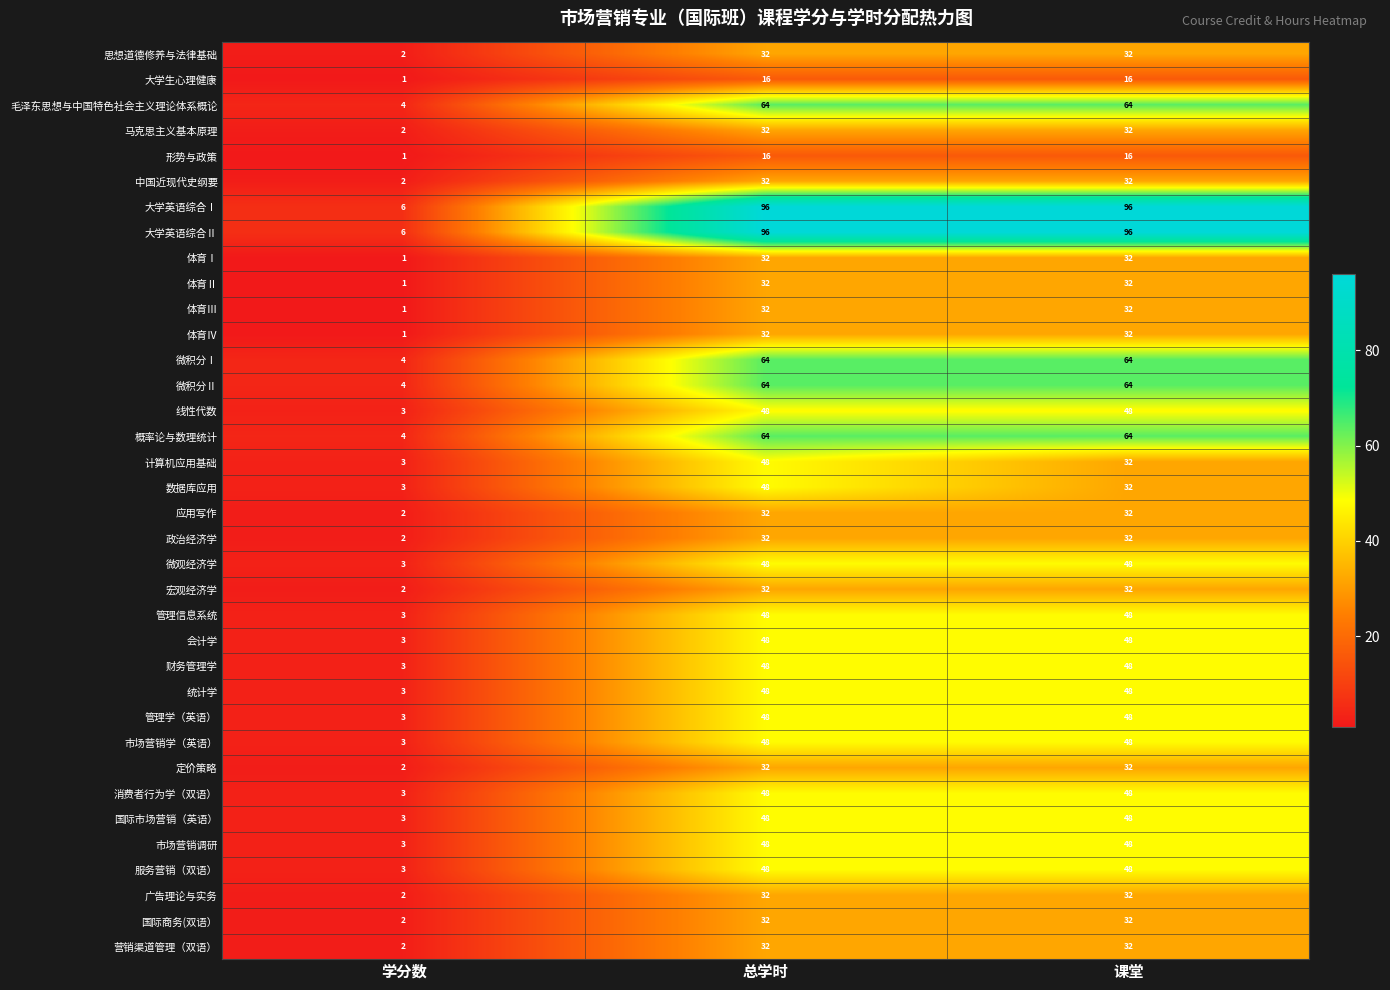

At how many categories does at least one series exceed 14?

2